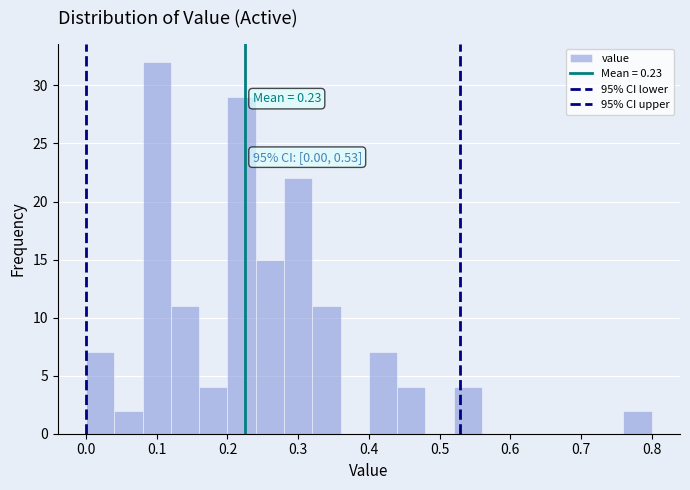

Which range on the x-axis has the tallest bar?

0.08 to 0.12